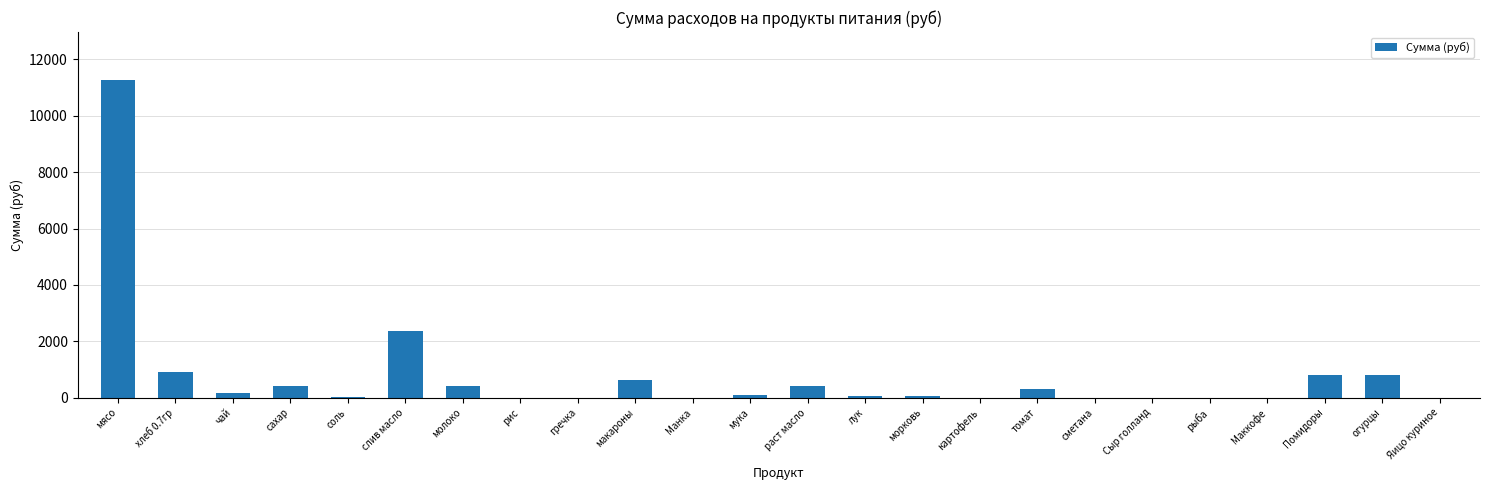

True or false: the data shows 0.0 at Яицо куриное.

True